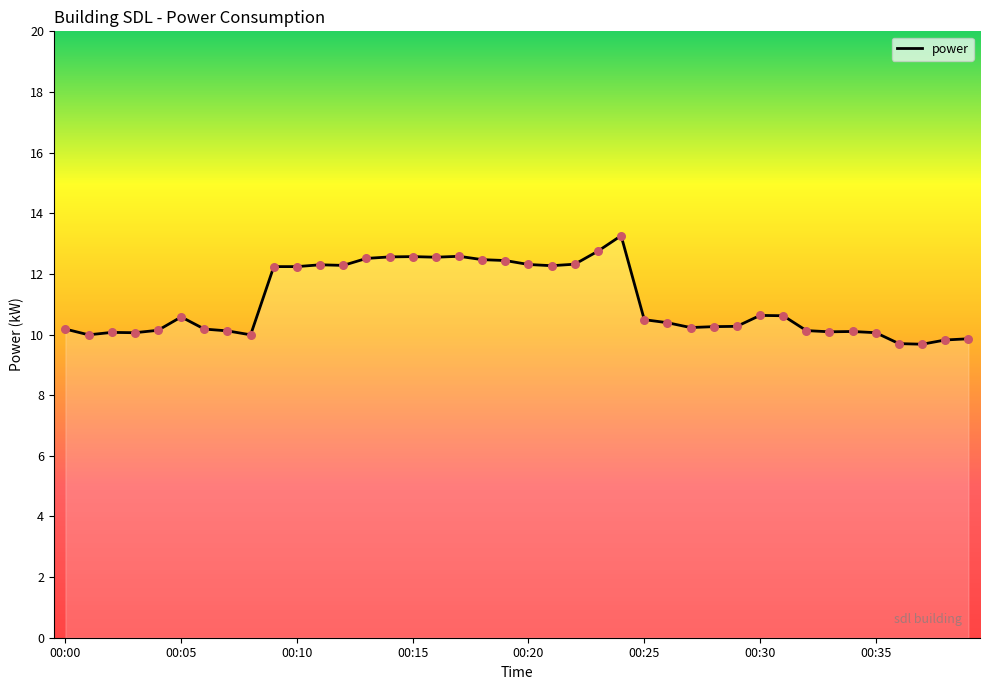

What is the difference between the maximum and minimum values?

3.6